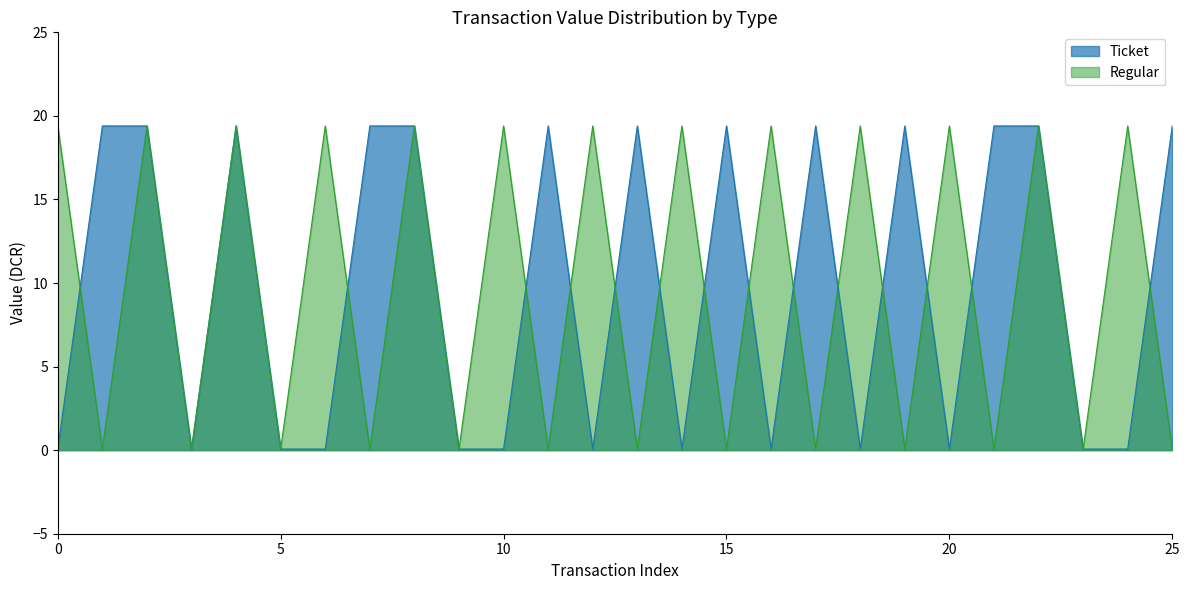

Does the chart have visible grid lines?

No